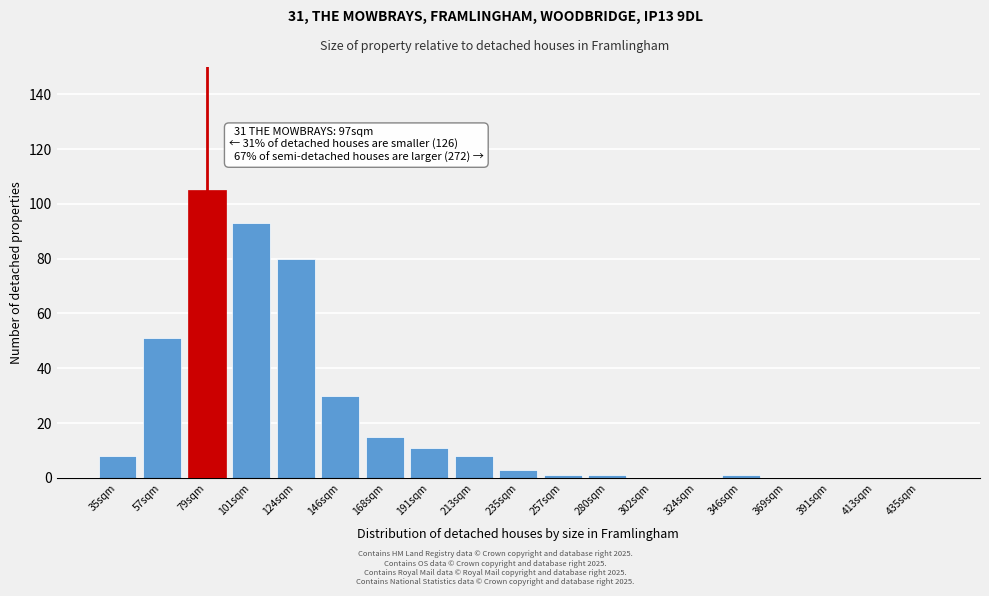

Reading left to right, what are all the values shown in this chart?

35sqm=8	57sqm=51	79sqm=105	101sqm=93	124sqm=80	146sqm=30	168sqm=15	191sqm=11	213sqm=8	235sqm=3	257sqm=1	280sqm=1	302sqm=0	324sqm=0	346sqm=1	369sqm=0	391sqm=0	413sqm=0	435sqm=0